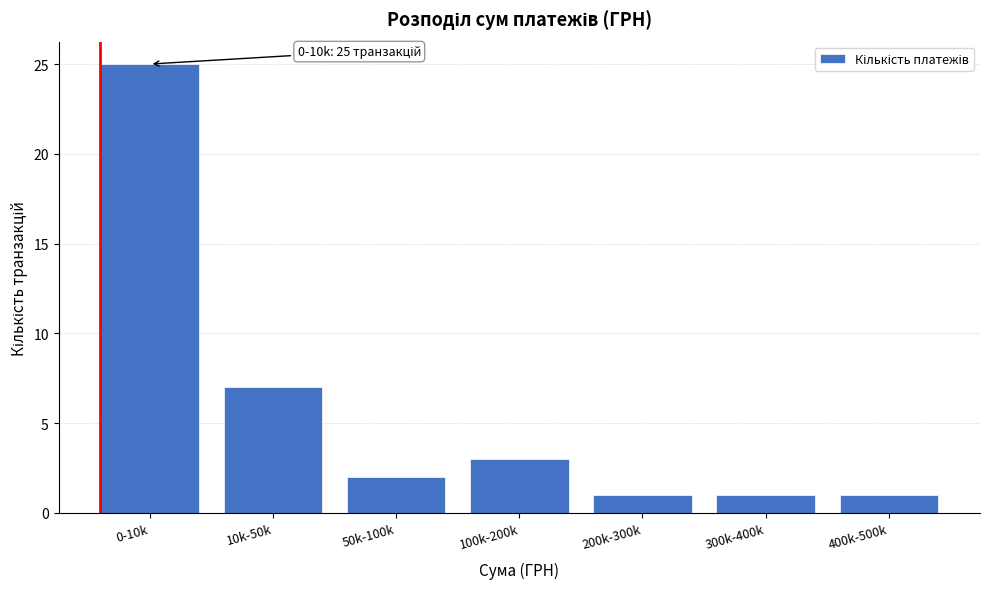

Reading left to right, transcribe all the data shown in this chart.

25	7	2	3	1	1	1